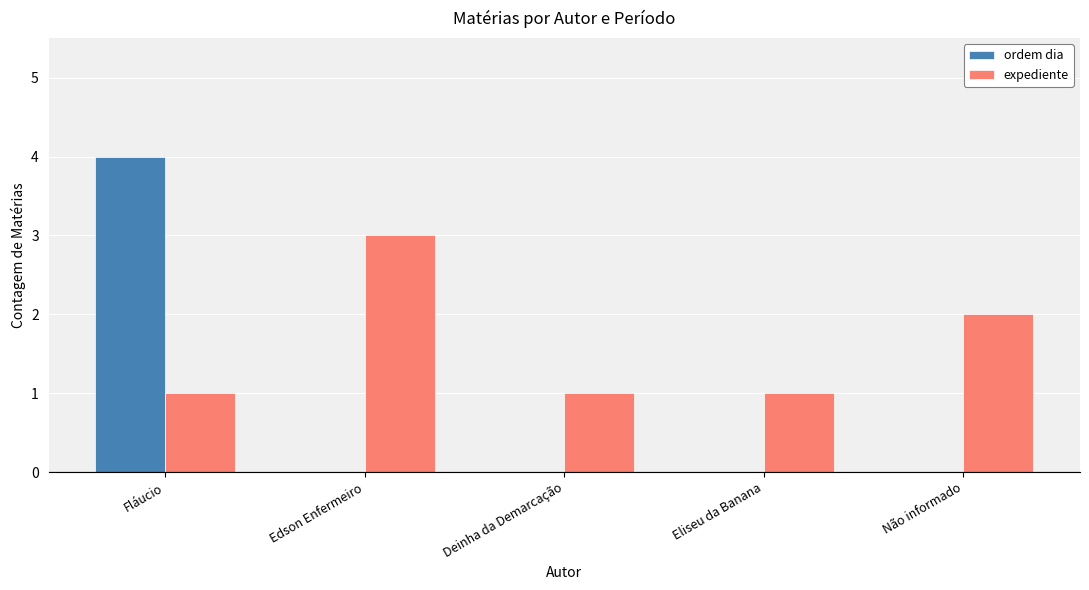

Is the value of expediente at Deinha da Demarcação greater than the value of ordem dia at Eliseu da Banana?

Yes